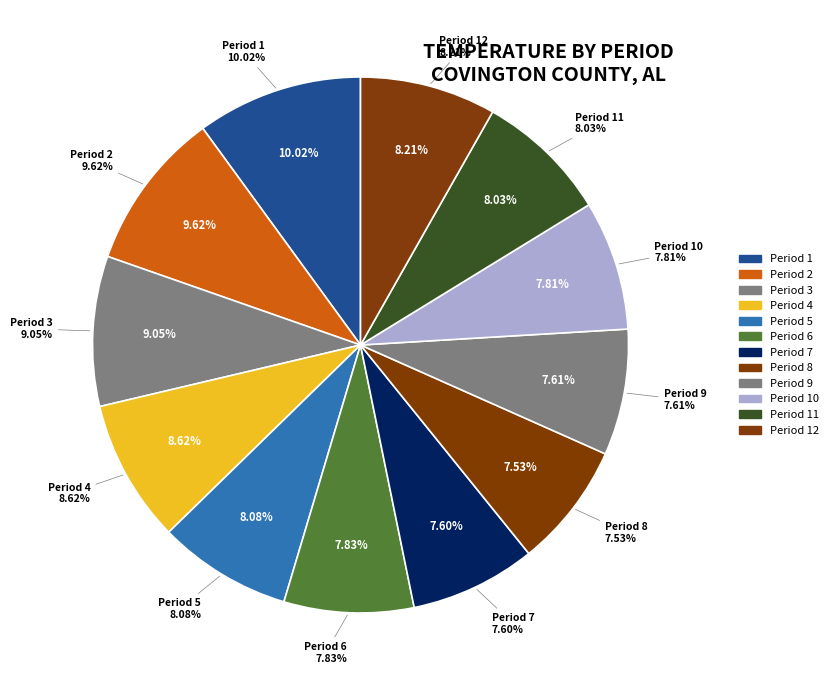

Count the number of slices in the pie.

12